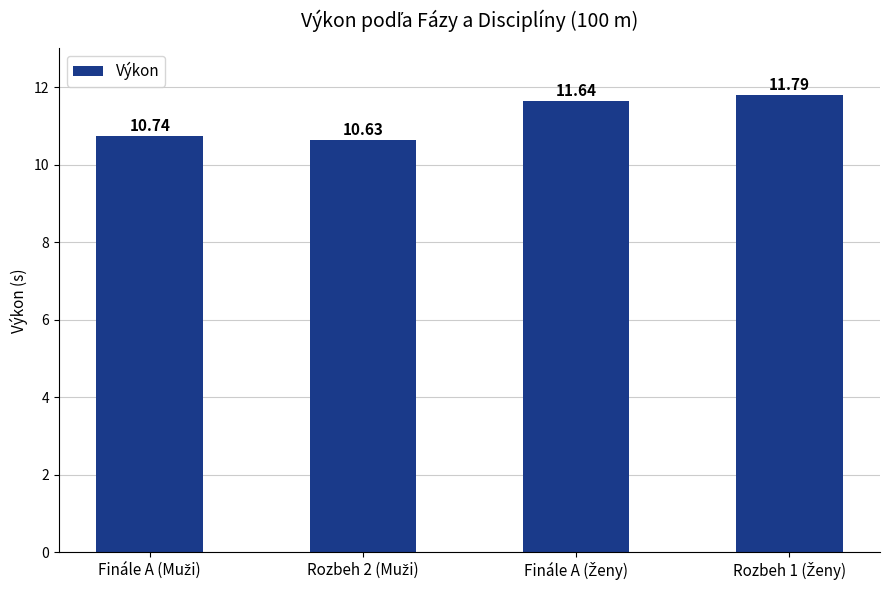

What is the difference between the maximum and minimum values?

1.2